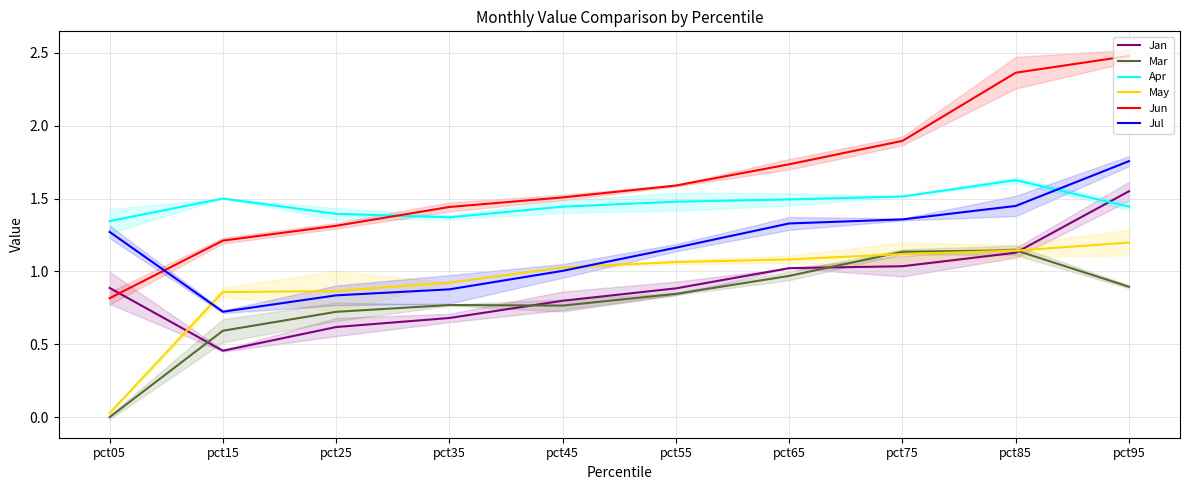

True or false: Jun has a value of 1.2 at pct05.

False